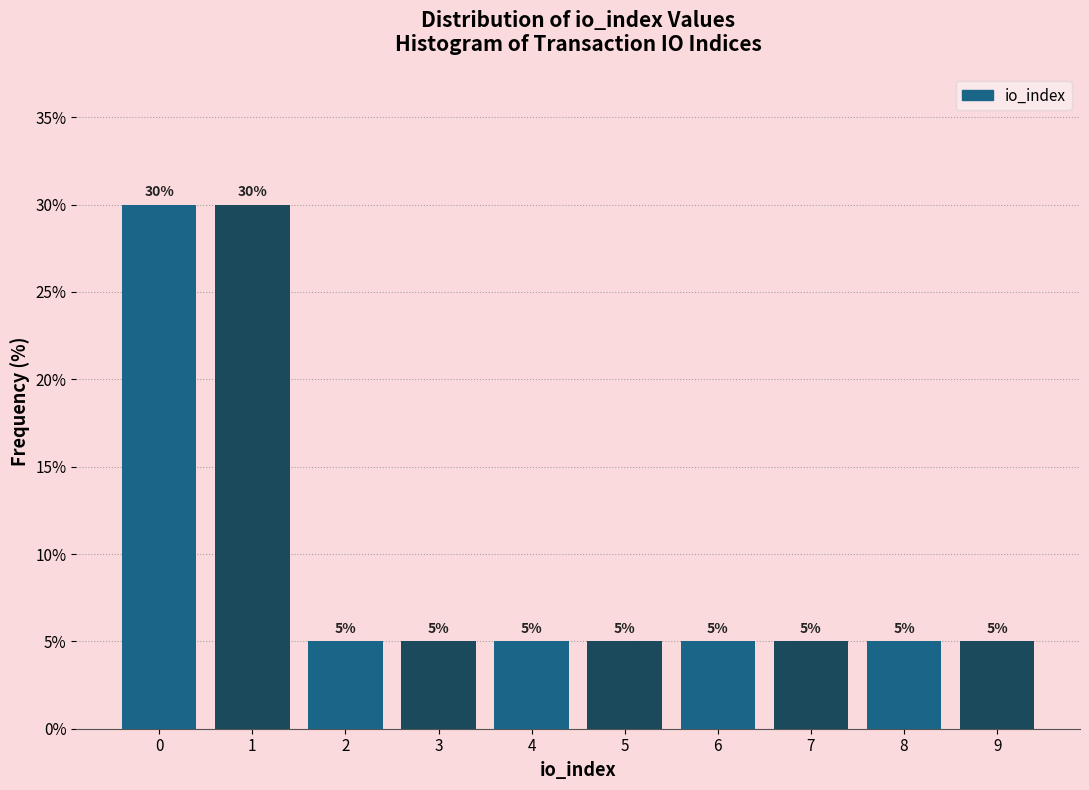

Reading left to right, extract all data points from this chart.

30	30	5	5	5	5	5	5	5	5